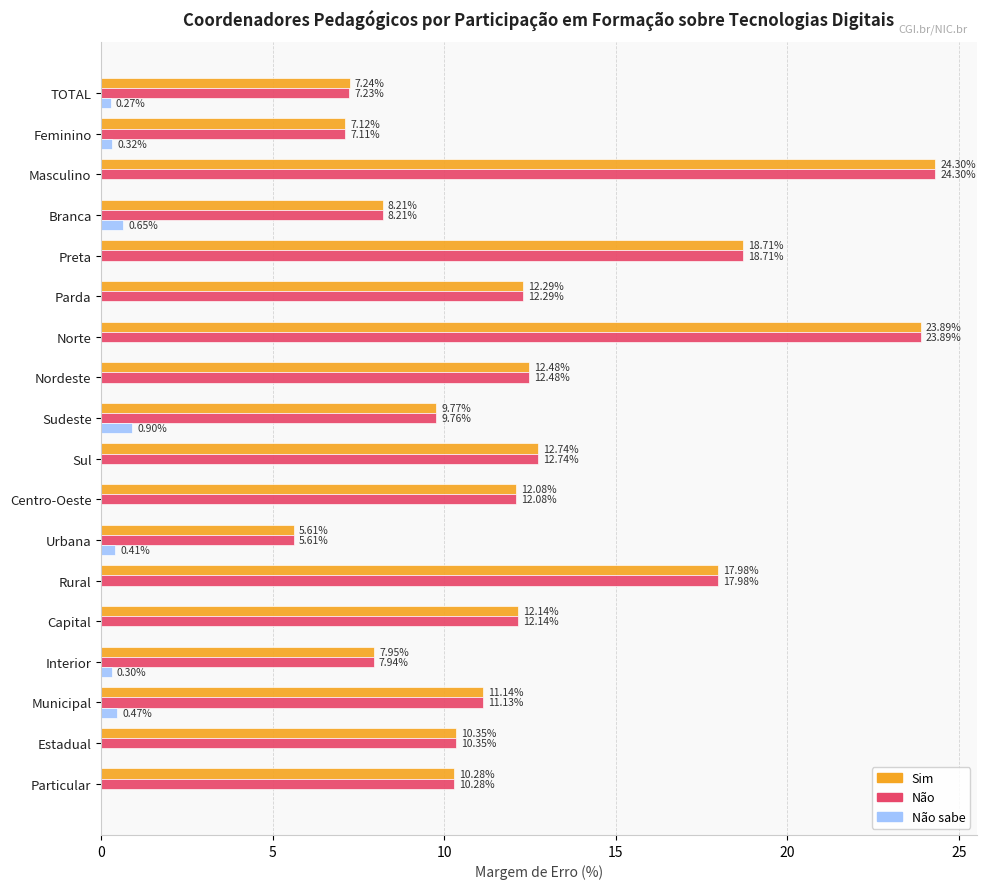

At which label is Sim closest to 14?

Sul